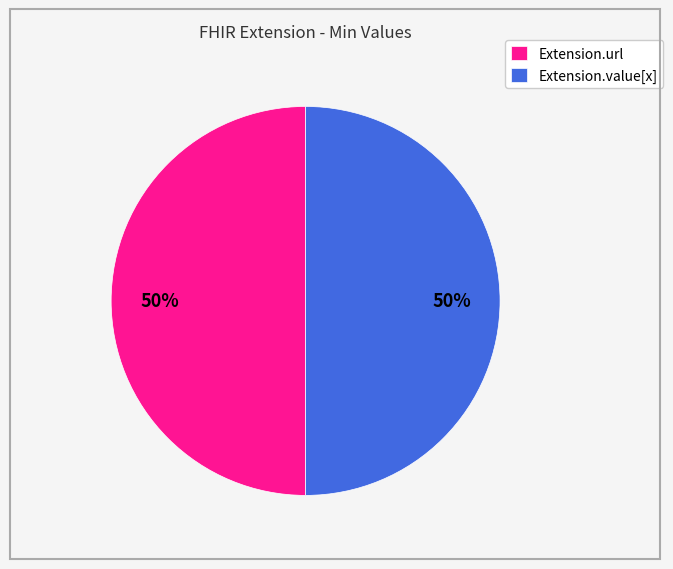

To the nearest percent, what percentage of the pie is Extension.url?

50%